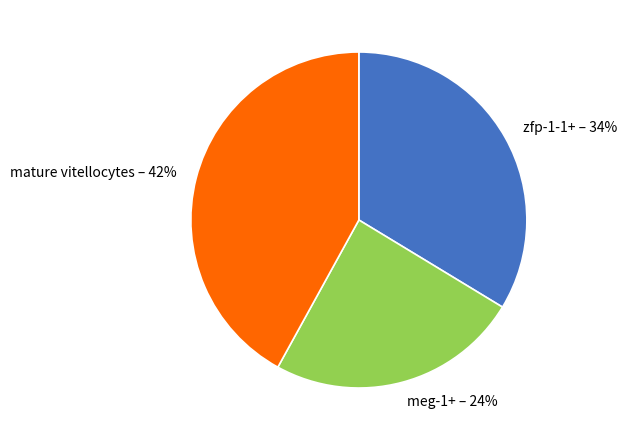

Do mature vitellocytes and meg-1+ together represent more than half of the pie?

Yes